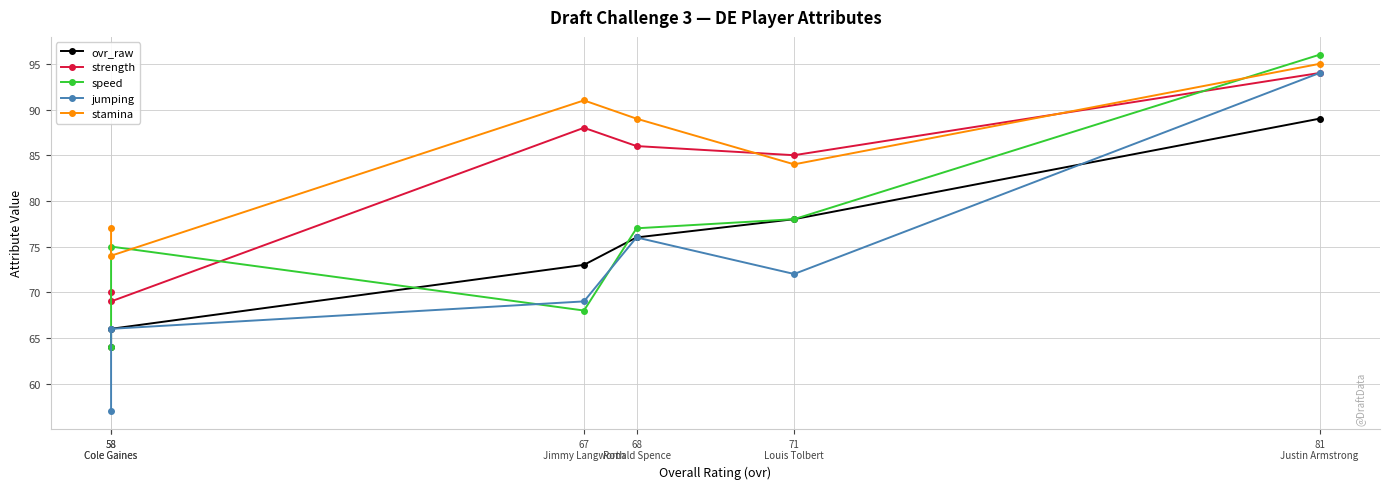

What is the difference between the ovr_raw values at 81
Justin Armstrong and 58
Cole Gaines?

25